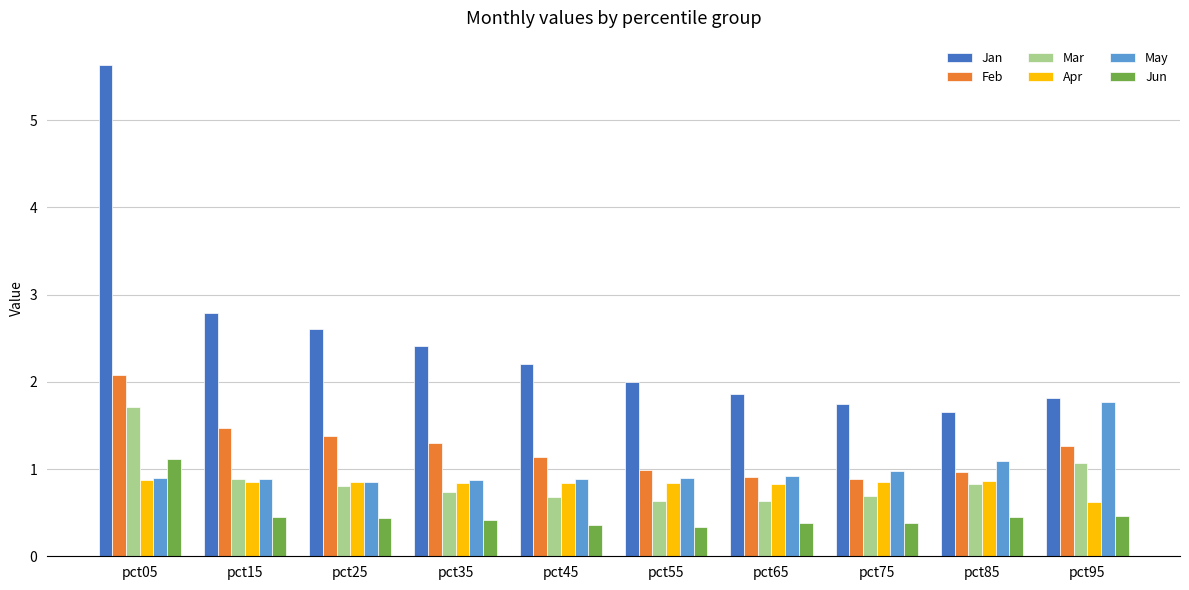

At which category is the sum across all series the highest?

pct05